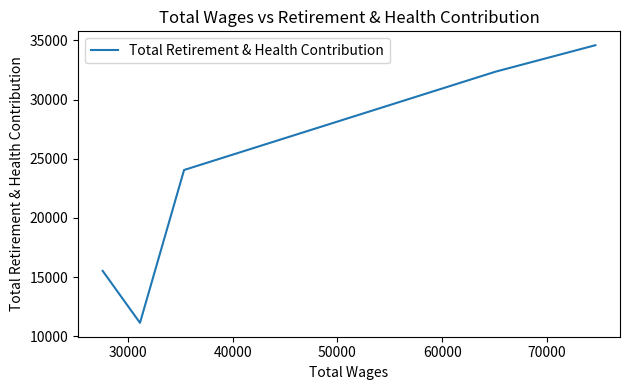

What is the average value?

23536